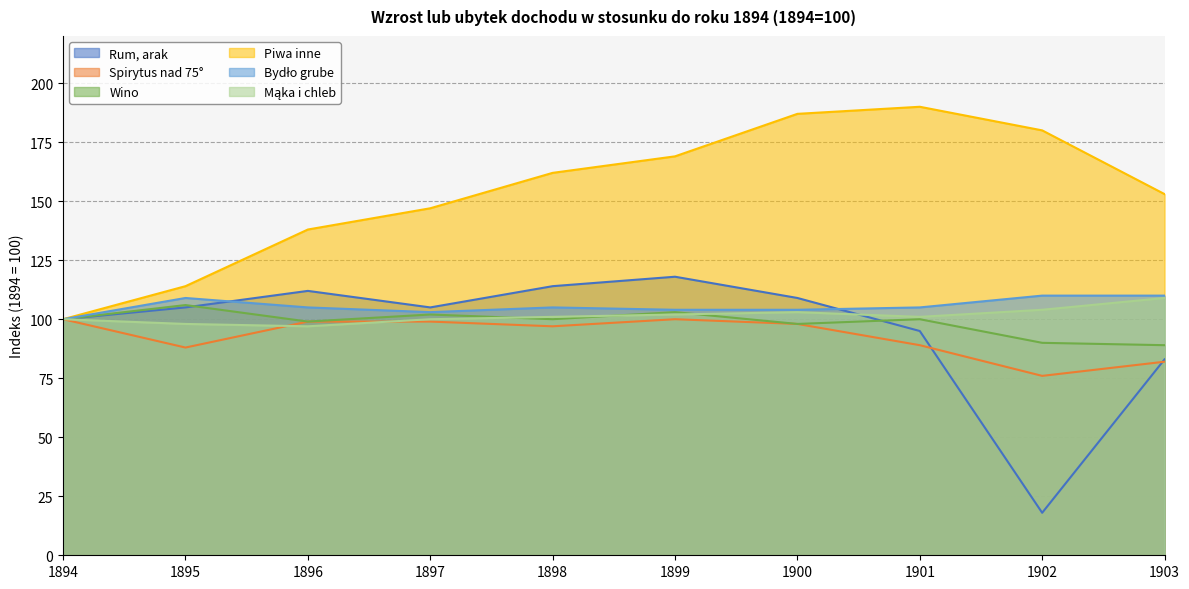

What is the lowest value of the Bydło grube series?

100